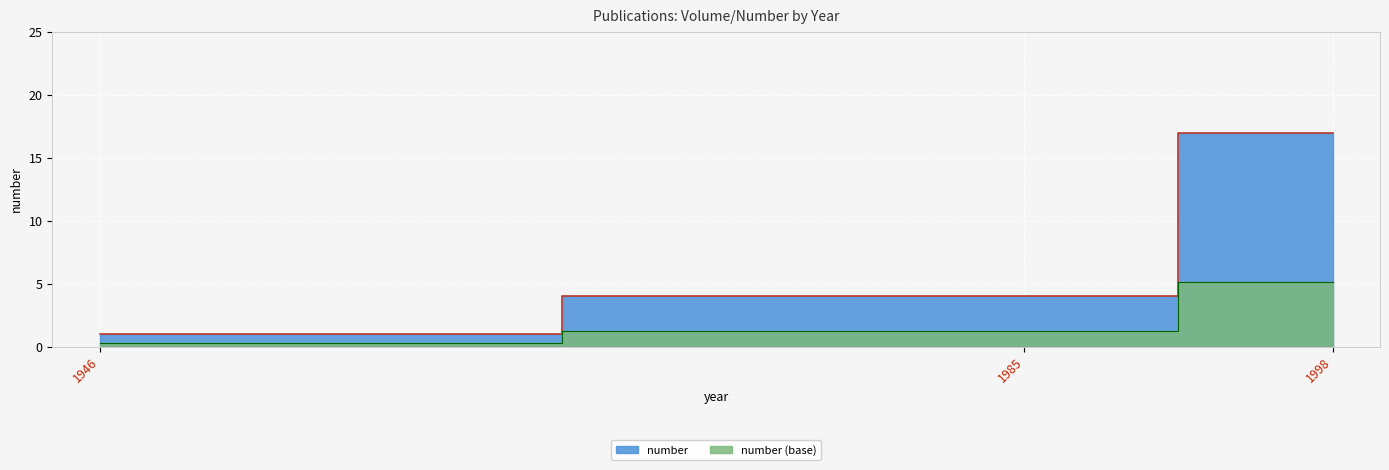

What is the difference between the maximum and minimum values?

16